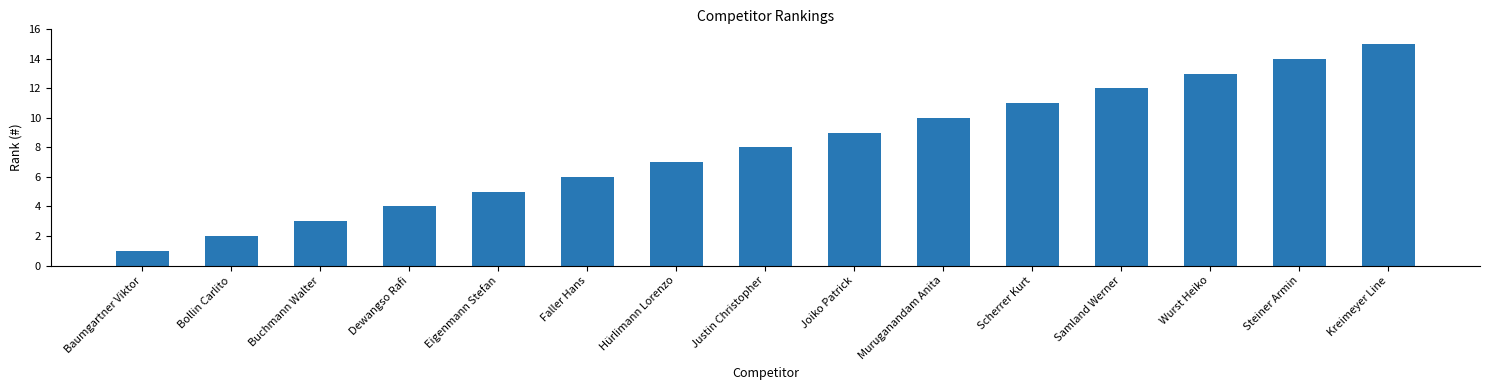

What is the difference between the second highest and minimum values?

13